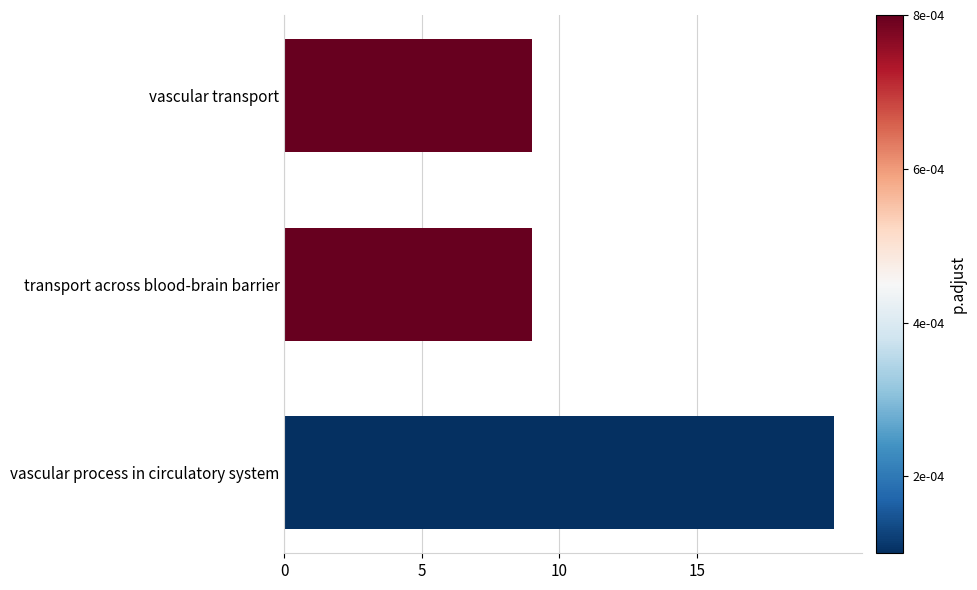

Is it true that the value at vascular process in circulatory system is 20?

True